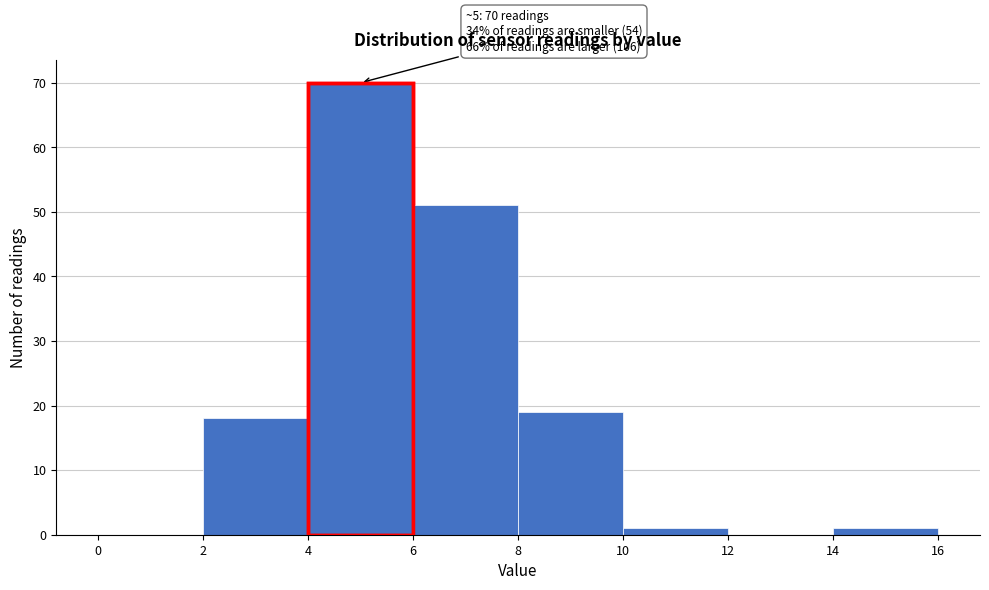

Which range on the x-axis has the tallest bar?

4 to 6